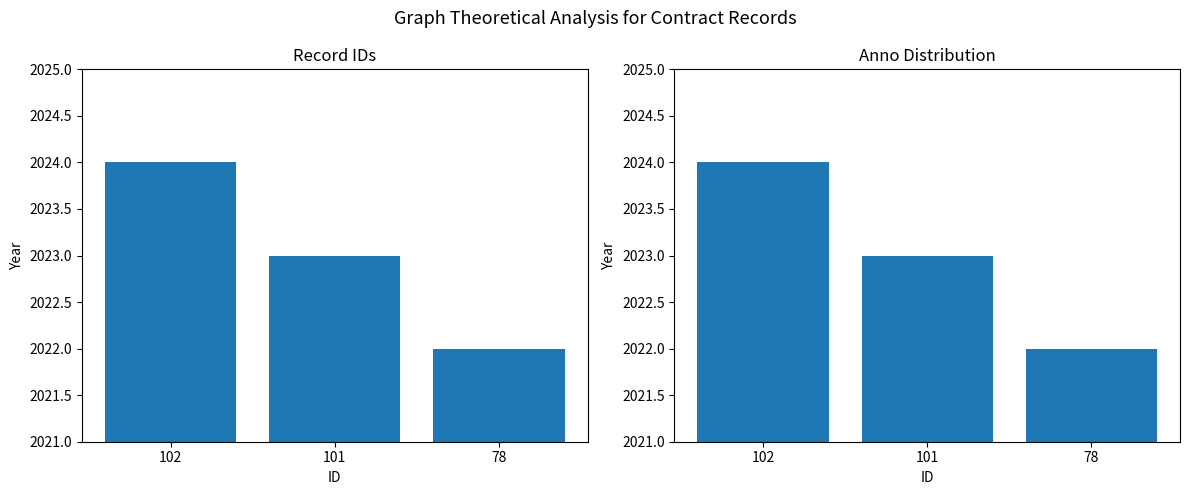

Count the number of values greater than 2023.

1